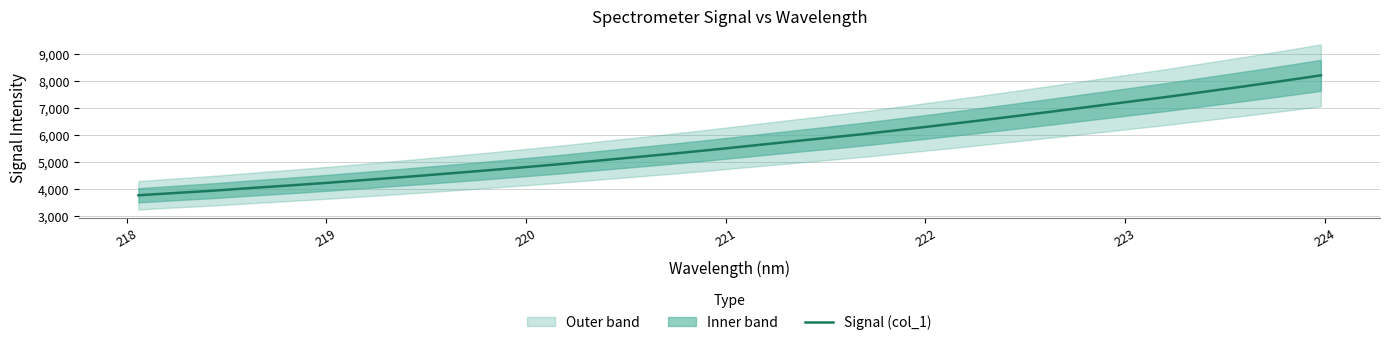

Does the chart have visible grid lines?

Yes